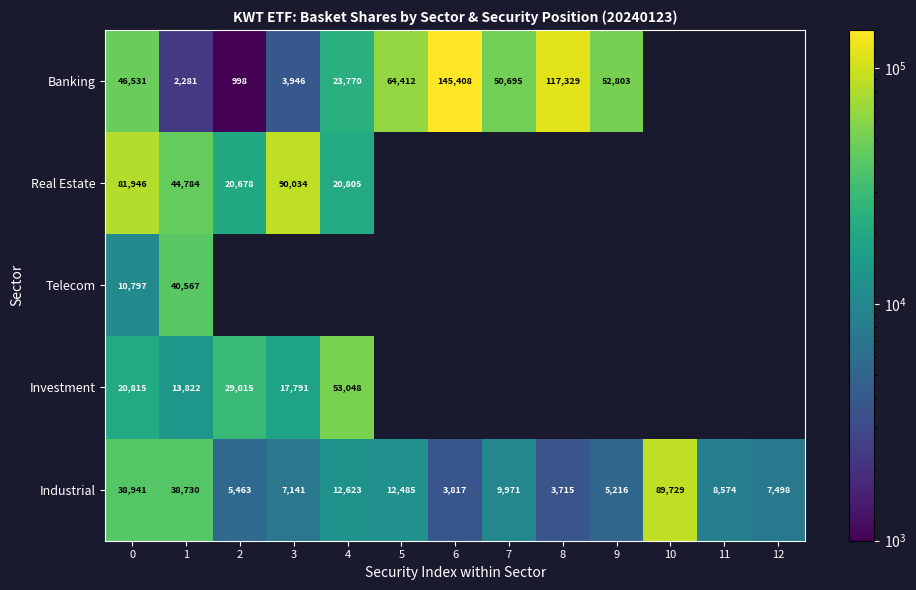

At 0, list the series in order from smallest to largest.

Telecom, Investment, Industrial, Banking, Real Estate